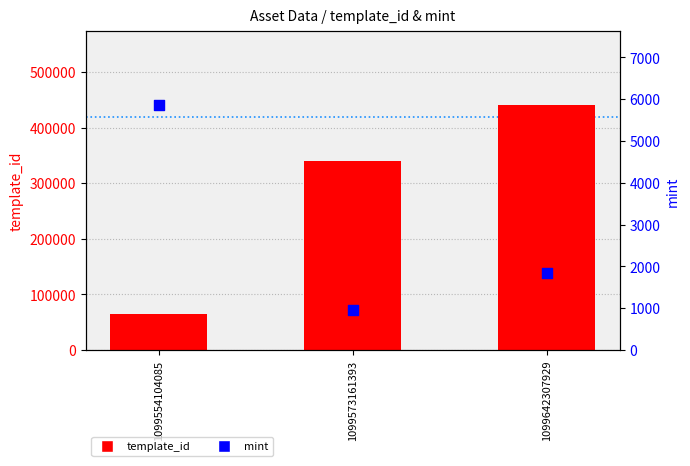

Which series has the largest total across all categories?

template_id